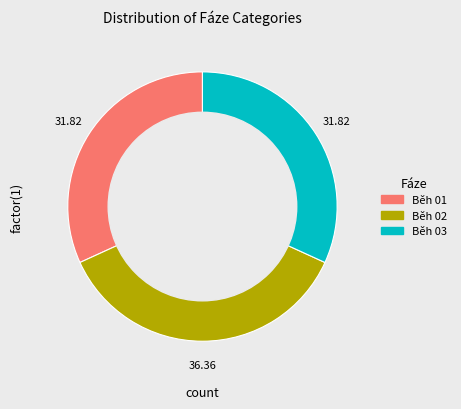

Count the number of slices in the pie.

3